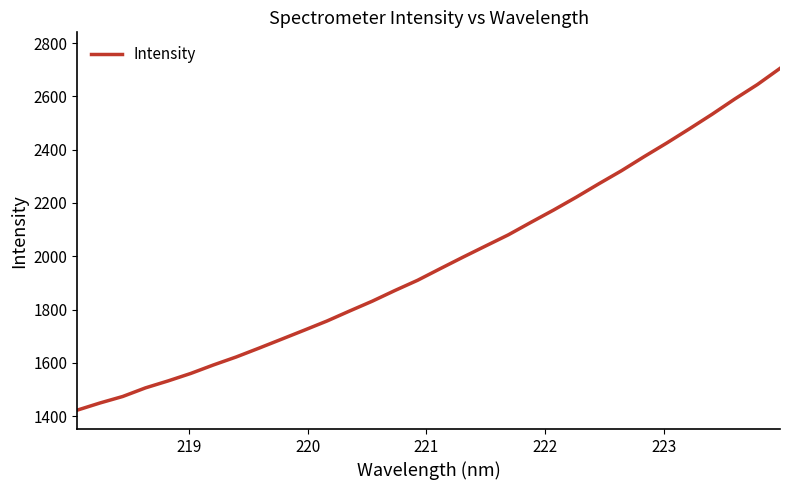

What is the greatest value displayed?

2705.1